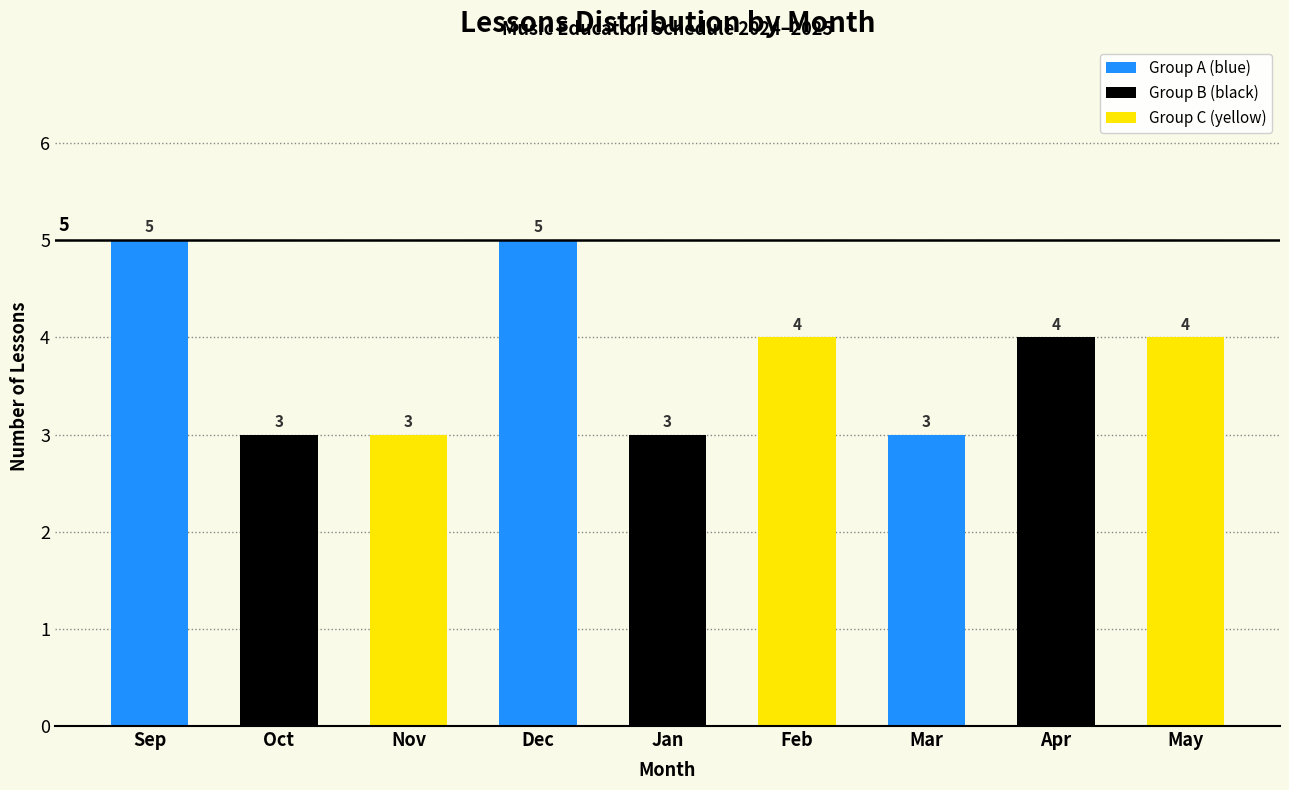

Reading left to right, what are all the values shown in this chart?

Sep=5	Oct=3	Nov=3	Dec=5	Jan=3	Feb=4	Mar=3	Apr=4	May=4